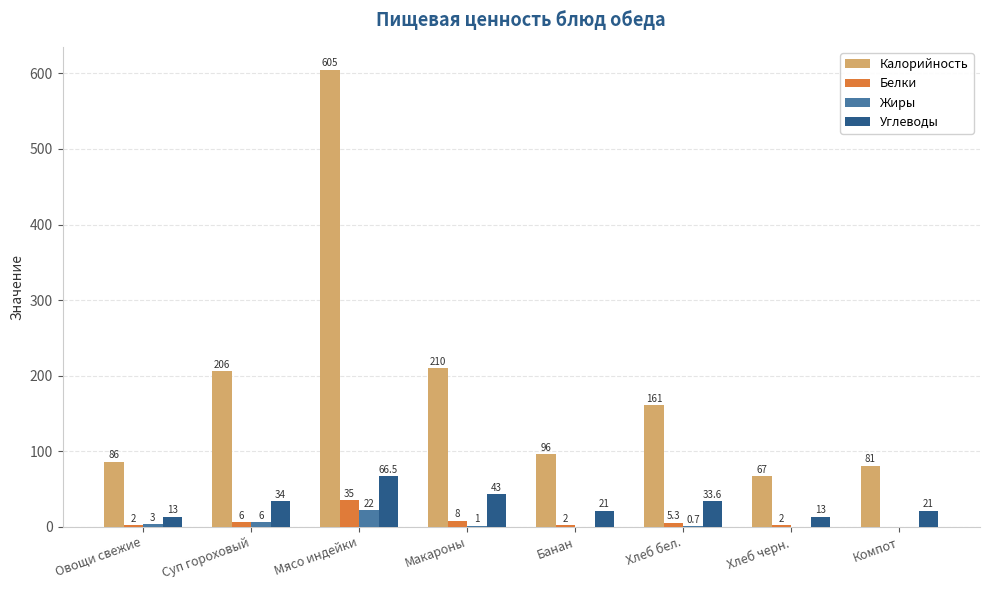

Count the number of categories in the chart.

8